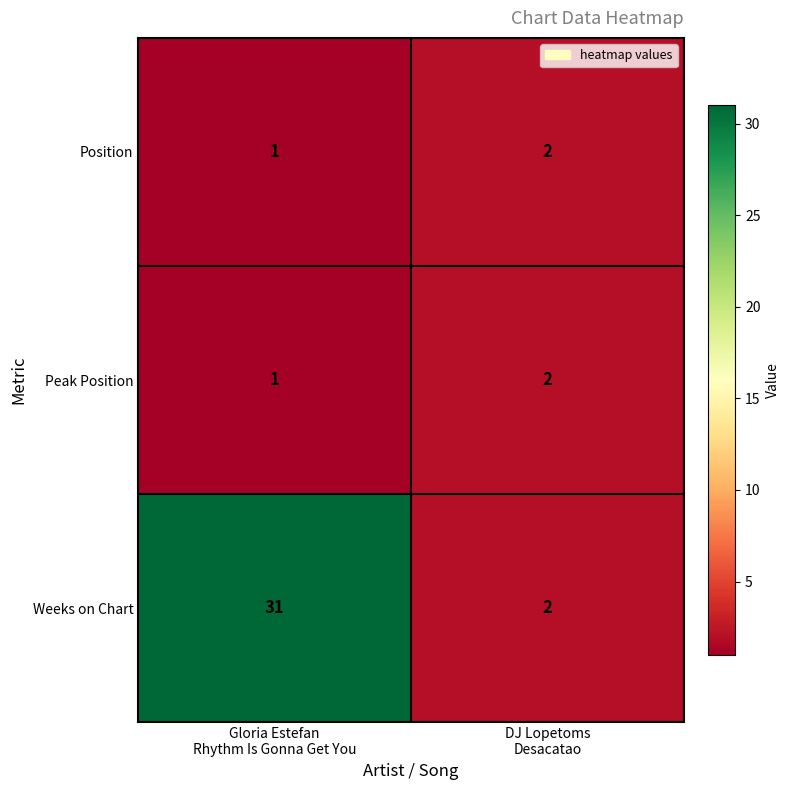

What is the total value across all series at DJ Lopetoms
Desacatao?

6